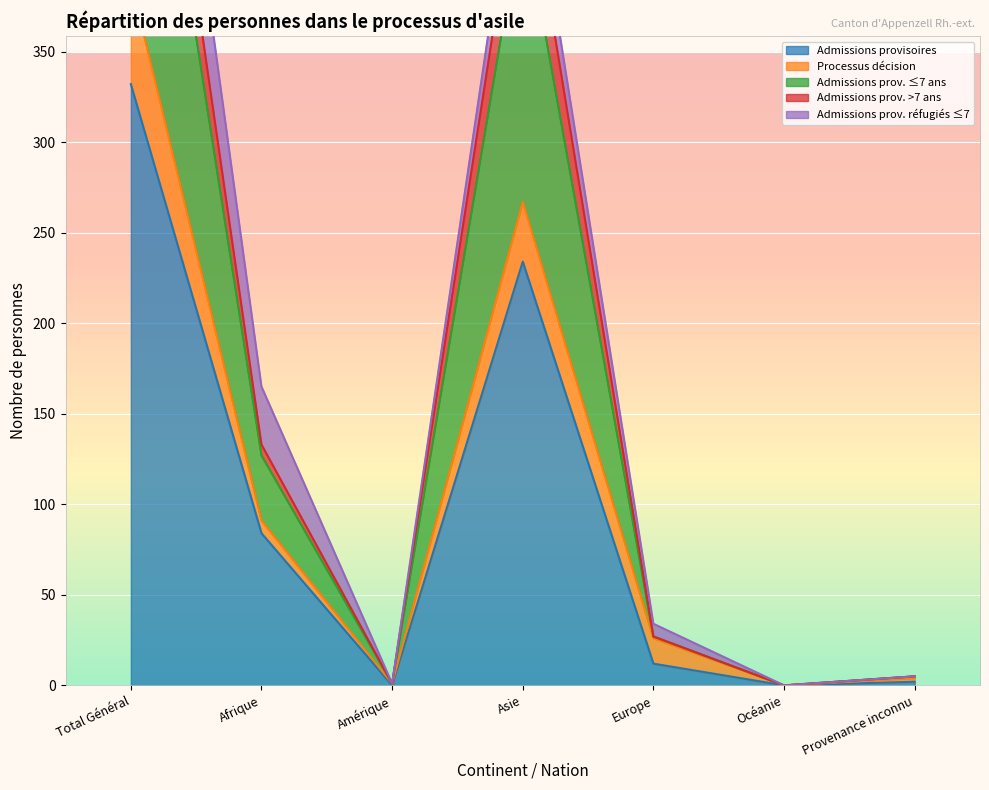

The value of Admissions prov. ≤7 ans at Total Général is 427. True or false?

False